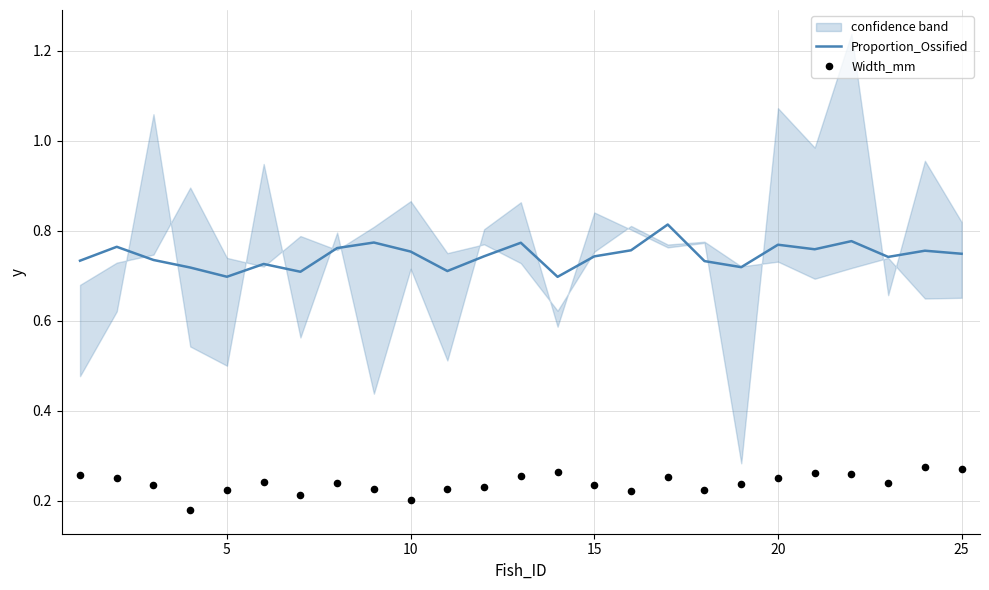

At how many categories does at least one series exceed 0?

25